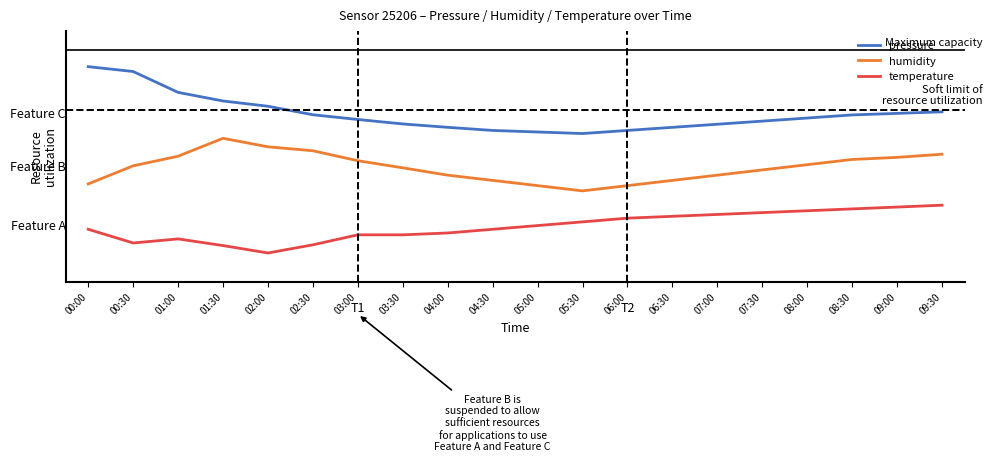

List the series in order of their peak value, lowest first.

temperature, humidity, pressure